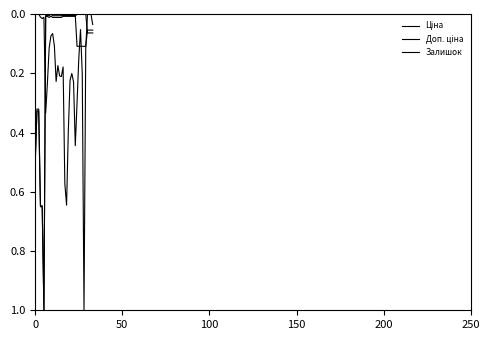

List the series in order of their peak value, lowest first.

Ціна, Доп. ціна, Залишок